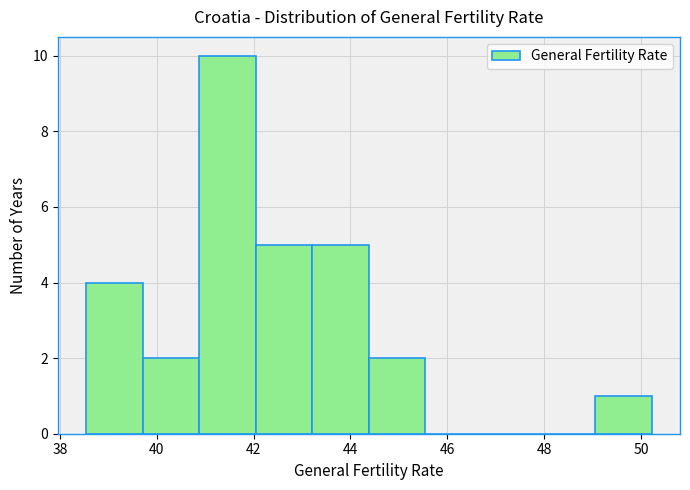

Which range on the x-axis has the tallest bar?

40.8 to 42.0